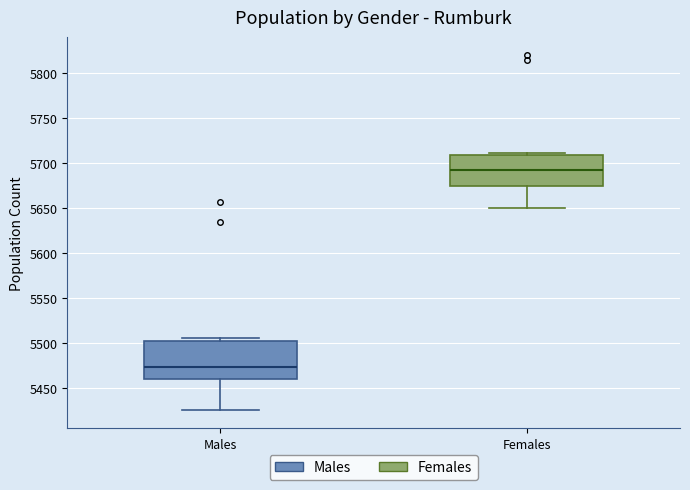

Comparing the boxes themselves (not the whiskers), which one is the tallest?

Males